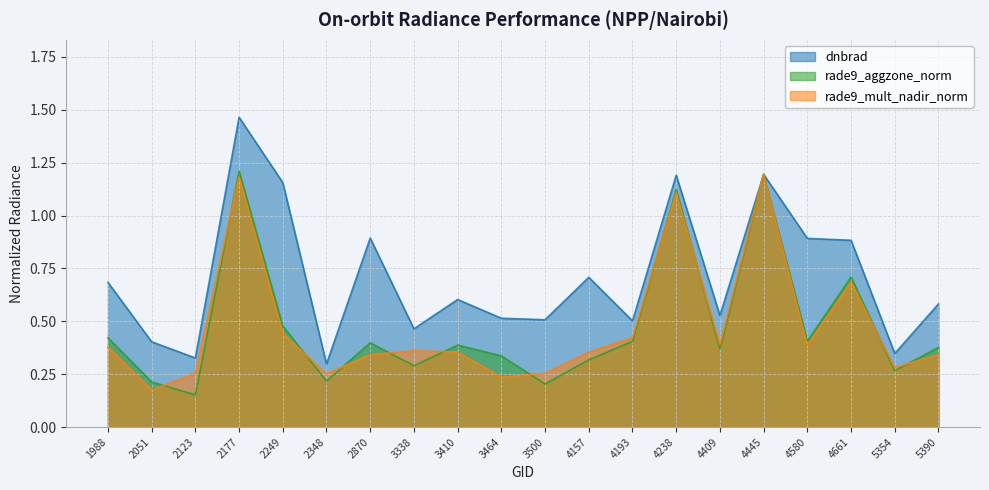

How many interior local valleys does the rade9_mult_nadir_norm series have?

6